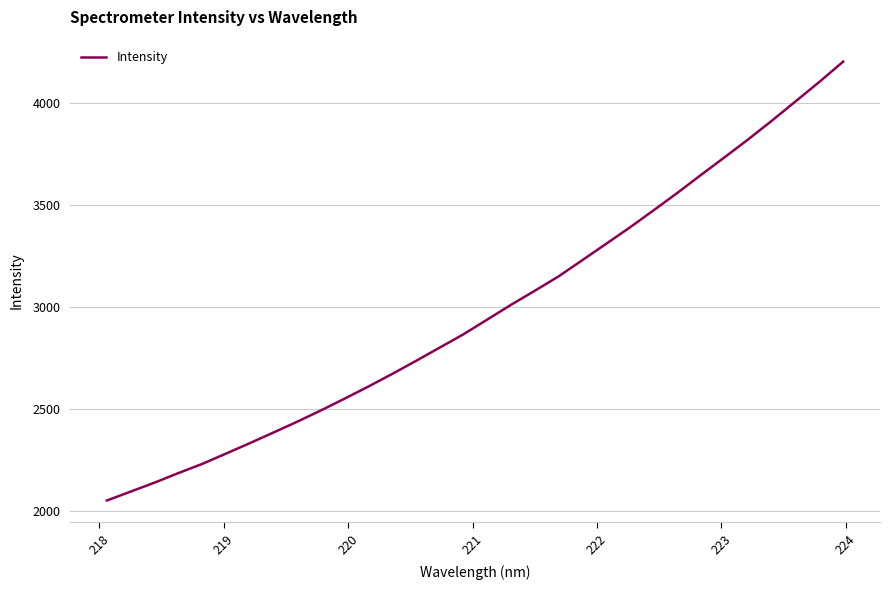

Reading right to left, list all the values displayed in this chart.

4201.2	4102.2	4007.2	3912.5	3820.8	3732.7	3645.8	3557.5	3472.2	3388.4	3308.2	3228.5	3149.0	3078.7	3010.1	2937.8	2866.0	2800.7	2735.6	2671.8	2610.2	2551.1	2493.2	2437.8	2384.9	2332.5	2281.5	2230.9	2186.2	2139.5	2095.9	2052.3